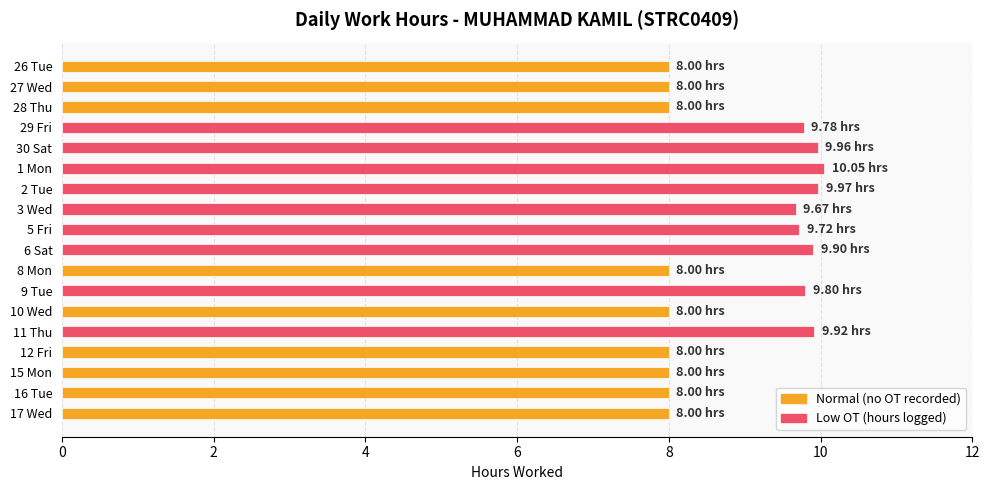

What is the average value?

8.9